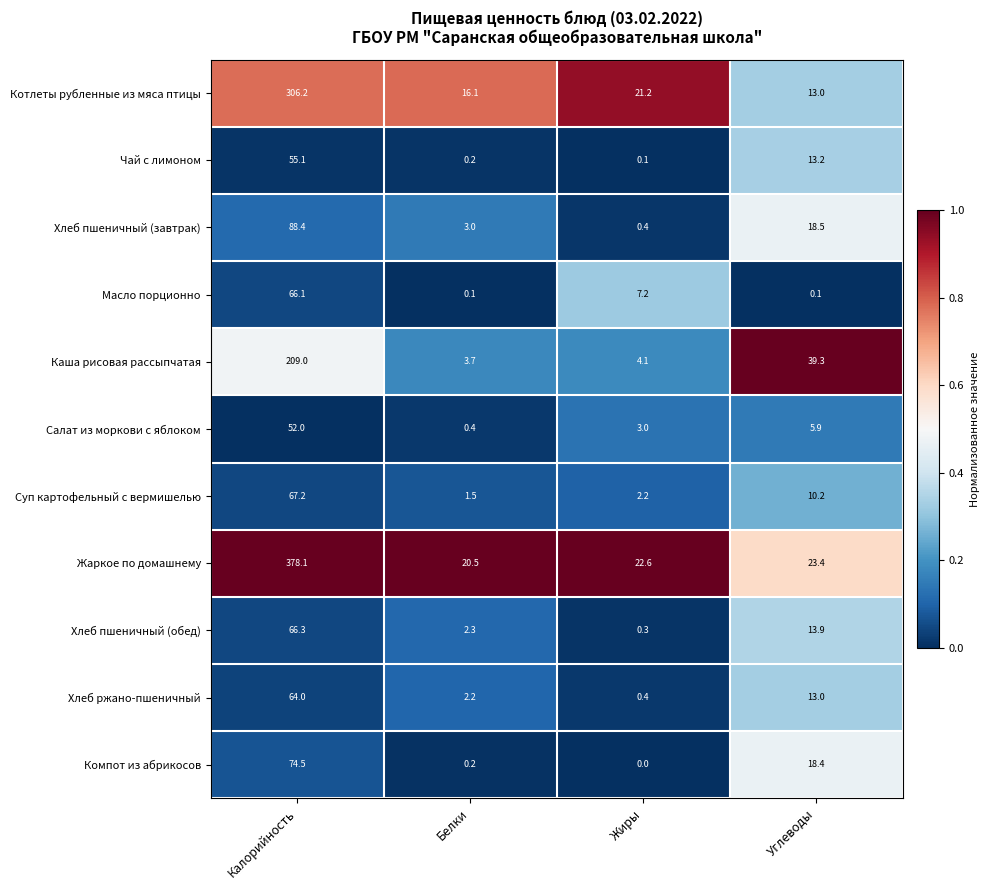

At how many categories does at least one series exceed 0?

4